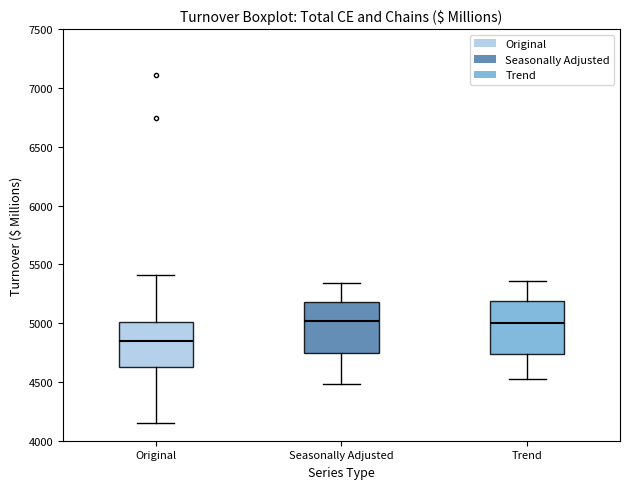

Where does the lower whisker of the box for Seasonally Adjusted end on the y-axis? The values are not printed on the chart, so give them approximately, as read against the axis.

4500